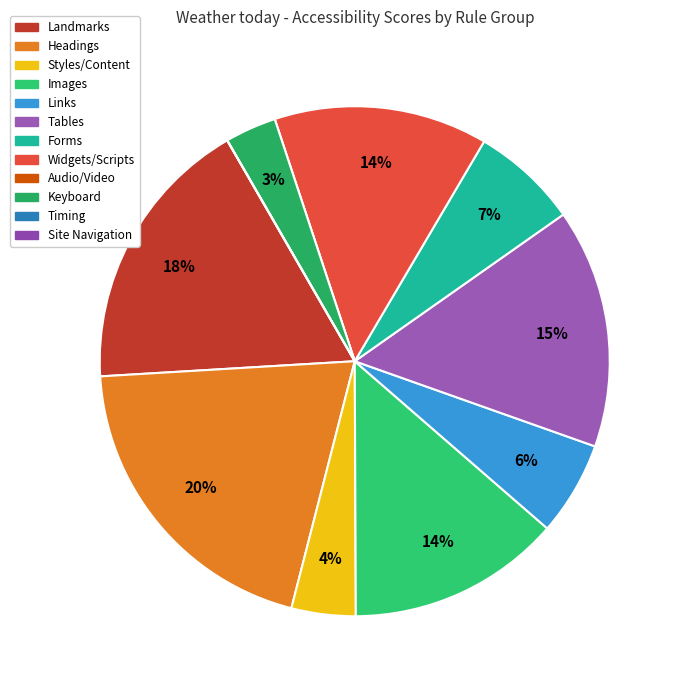

True or false: Links accounts for 6% of the total.

True